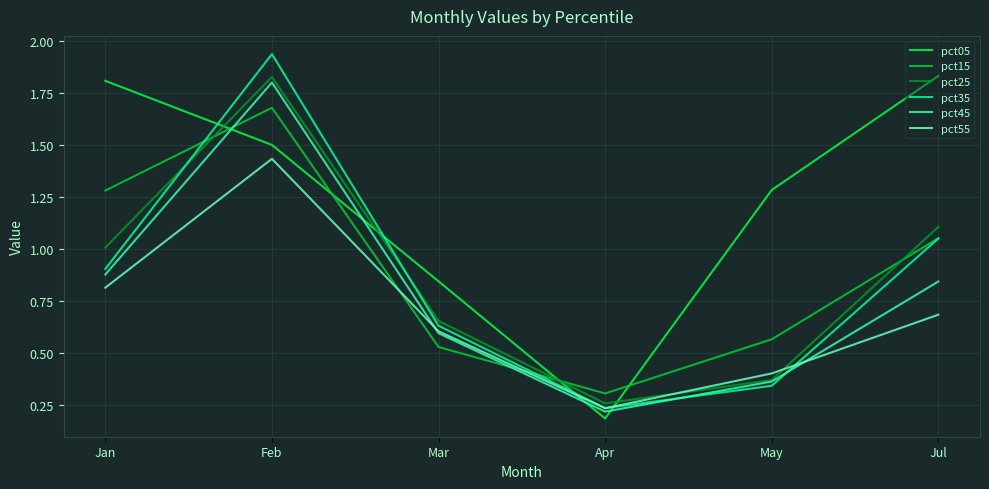

What position from the left is Mar?

3